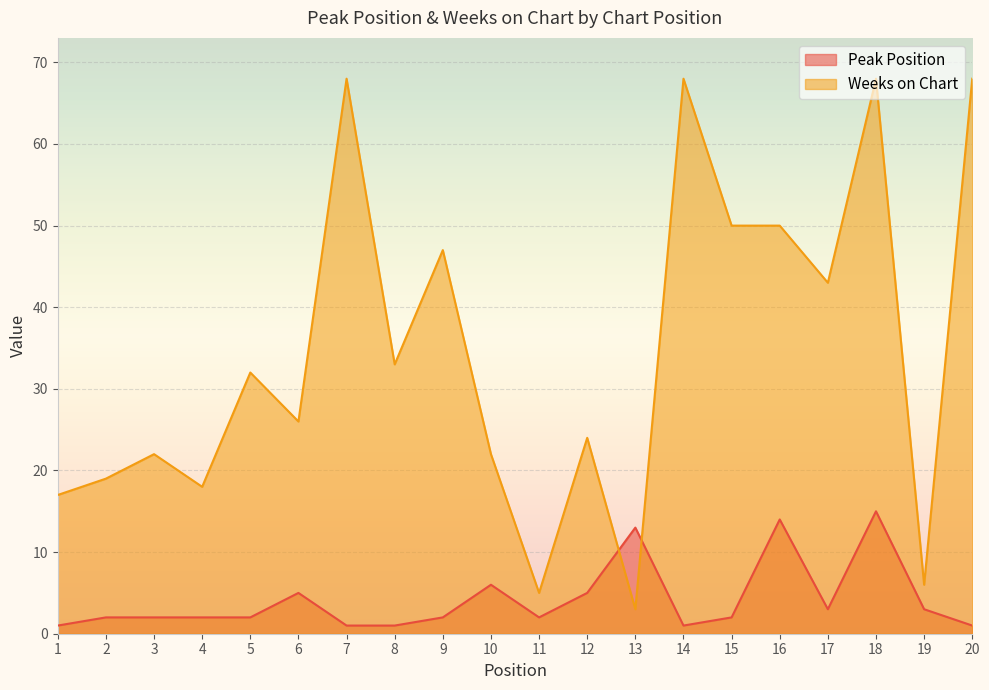

Read the Weeks on Chart value at 14, to the nearest 10.

70